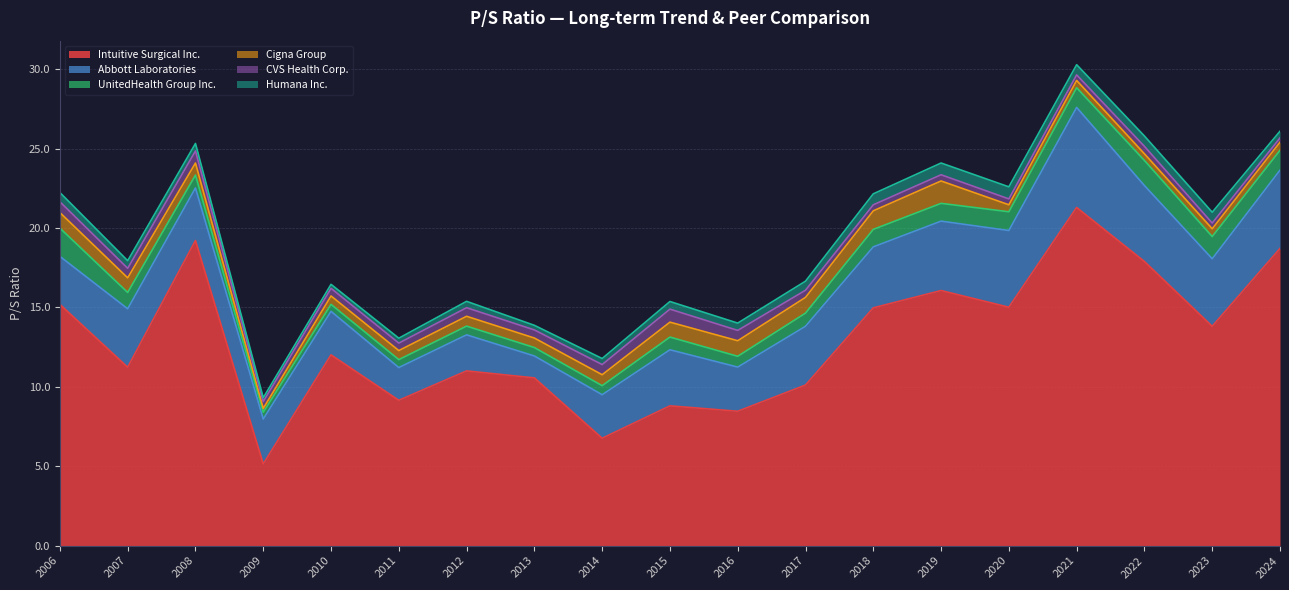

What is the highest value of the Intuitive Surgical Inc. series?

21.3